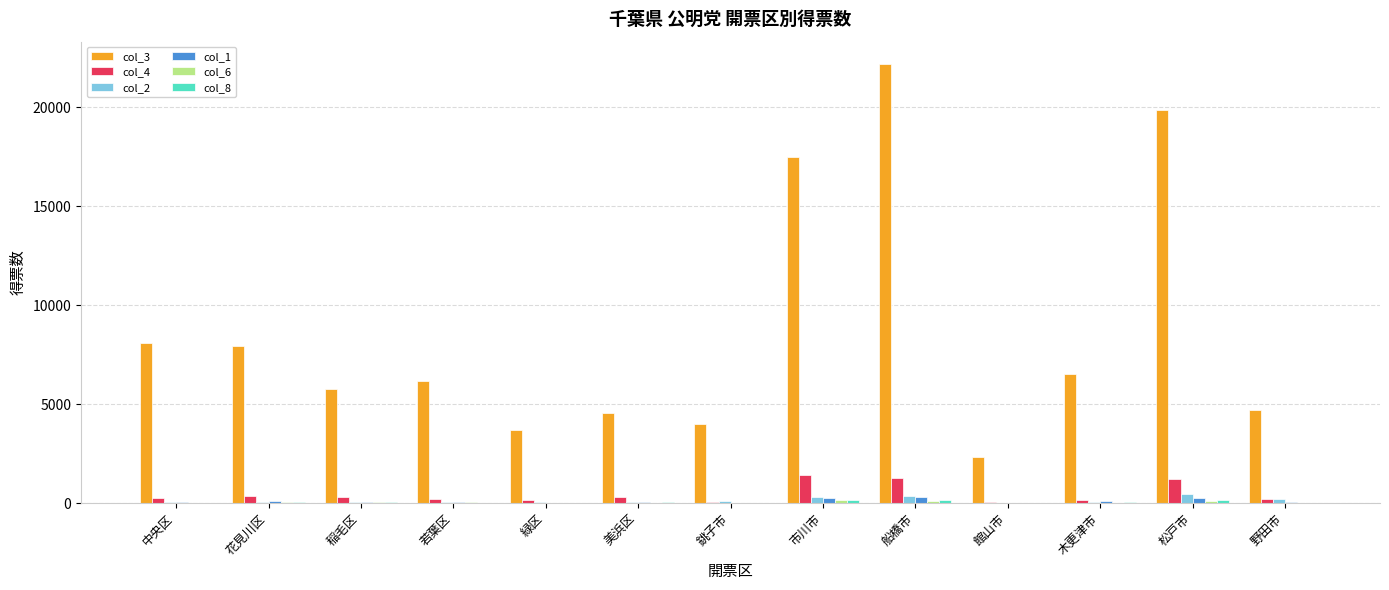

What is the maximum value for col_4?

1440.0